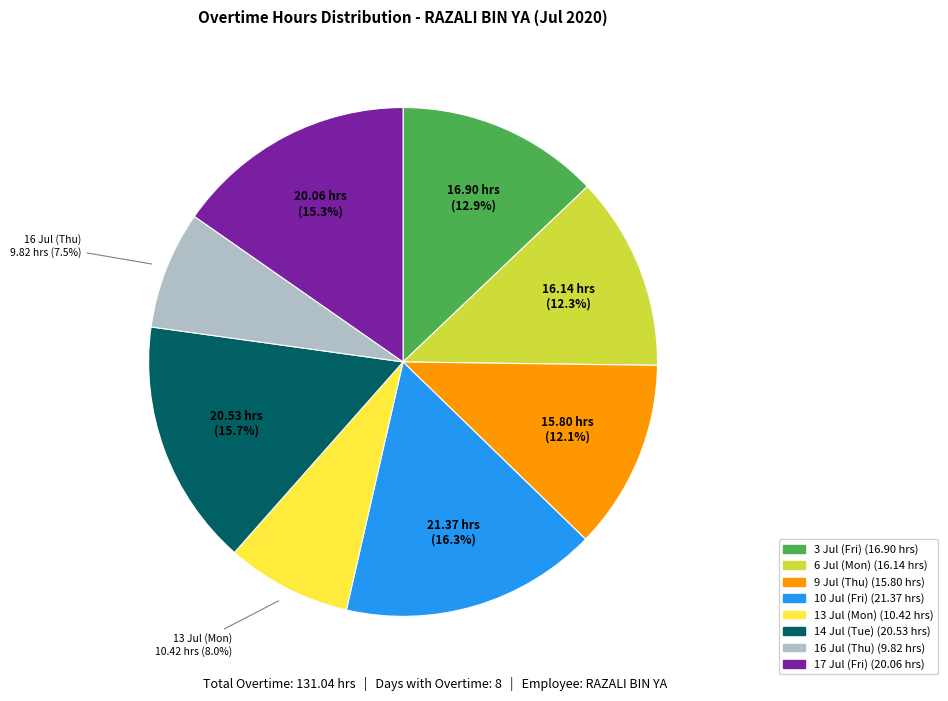

Combined, what portion of the pie is 17 Jul (Fri) and 3 Jul (Fri)?

28.2%